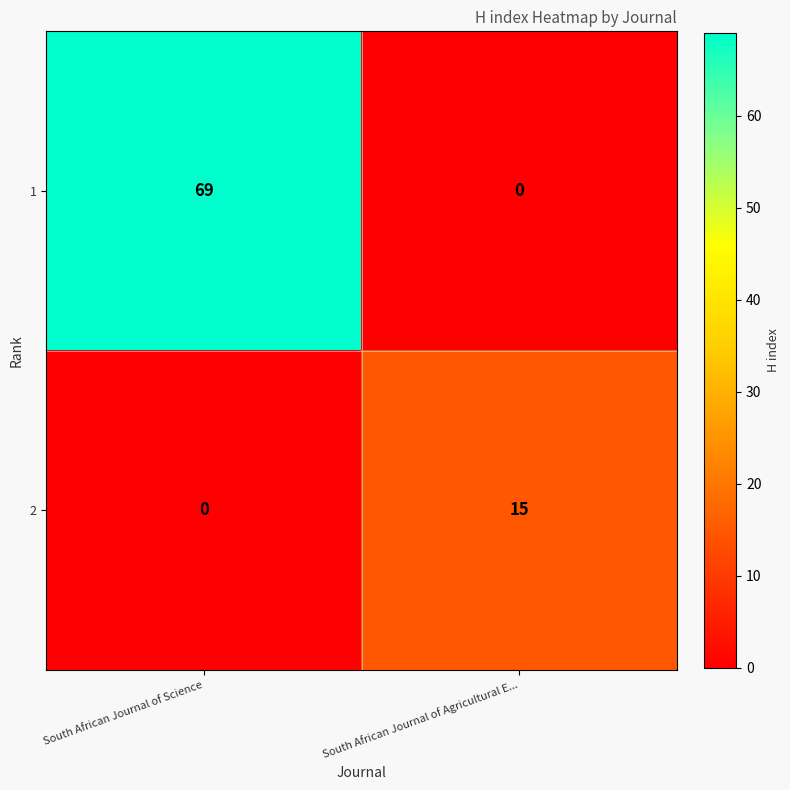

Which series has the widest spread of values?

1